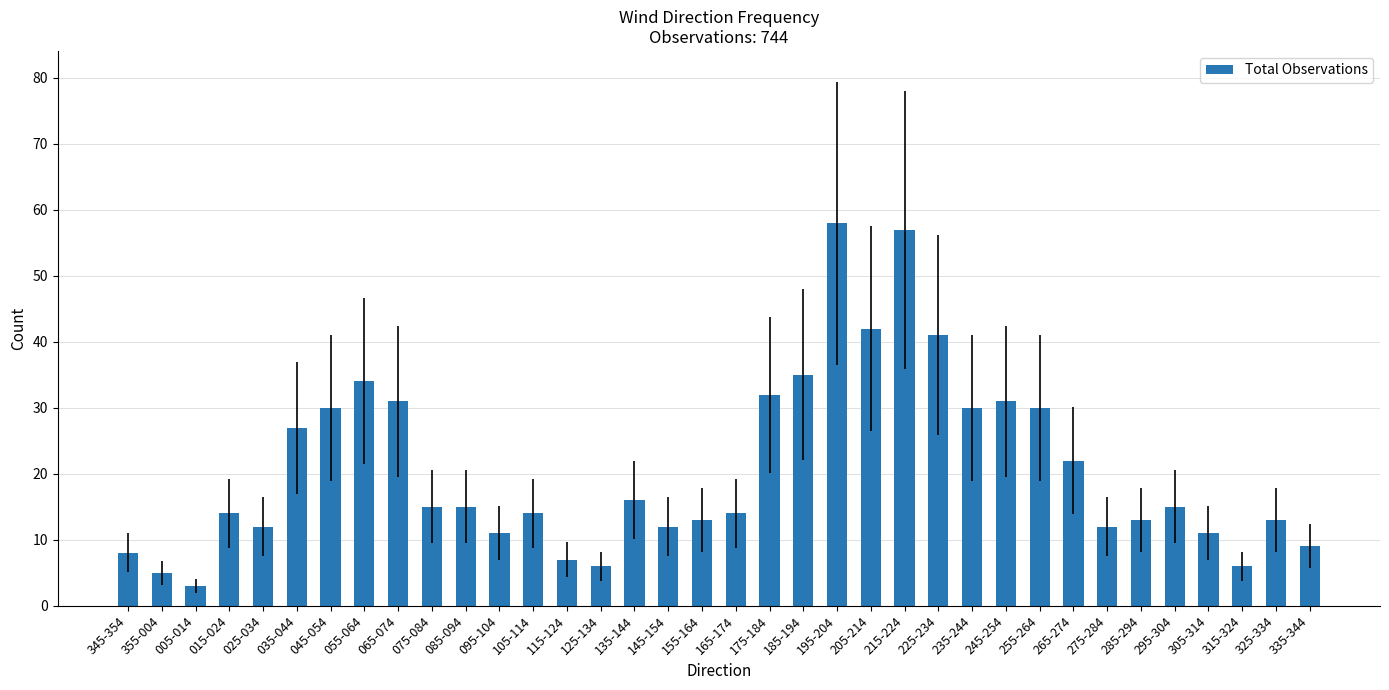

Reading left to right, transcribe all the data shown in this chart.

8	5	3	14	12	27	30	34	31	15	15	11	14	7	6	16	12	13	14	32	35	58	42	57	41	30	31	30	22	12	13	15	11	6	13	9